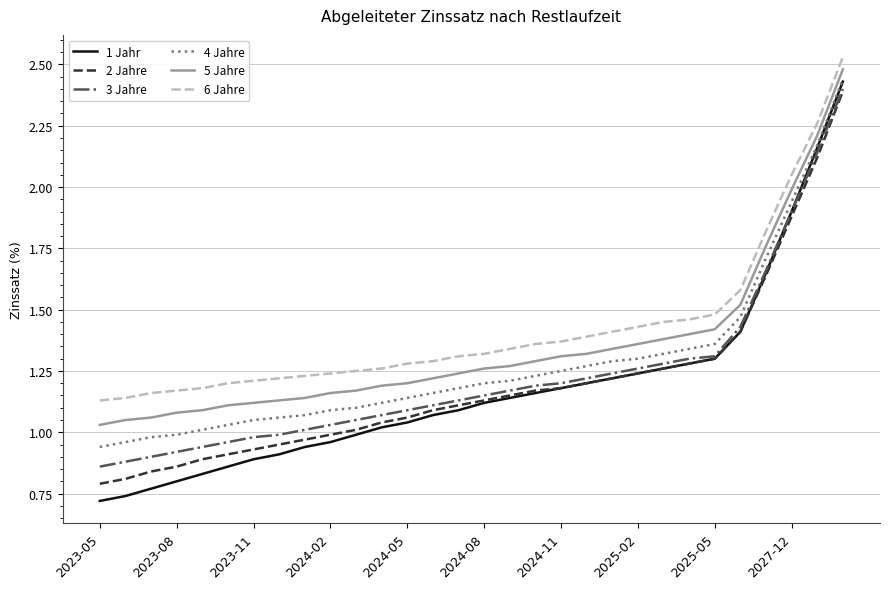

How many distinct data groups are displayed?

6